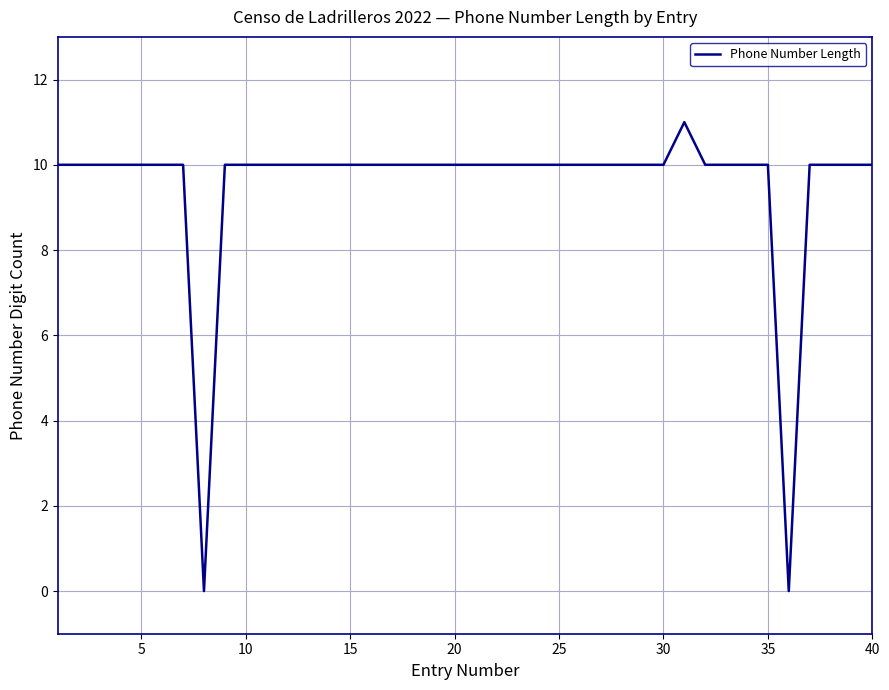

What is the maximum value shown in the chart?

11